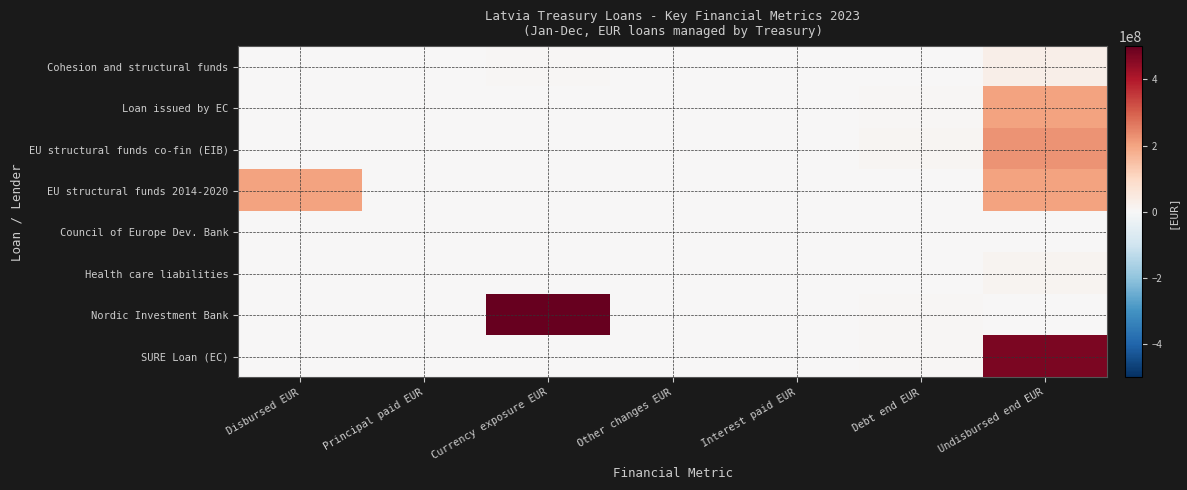

Reading left to right, extract all data points from this chart.

Cohesion and structural funds: Disbursed EUR=0.0	Principal paid EUR=0.0	Currency exposure EUR=4066115.0	Other changes EUR=0.0	Interest paid EUR=0.0	Debt end EUR=953423.4	Undisbursed end EUR=28462805.1
Loan issued by EC: Disbursed EUR=0.0	Principal paid EUR=0.0	Currency exposure EUR=0.0	Other changes EUR=0.0	Interest paid EUR=0.0	Debt end EUR=5750000.0	Undisbursed end EUR=200000000.0
EU structural funds co-fin (EIB): Disbursed EUR=0.0	Principal paid EUR=0.0	Currency exposure EUR=0.0	Other changes EUR=0.0	Interest paid EUR=0.0	Debt end EUR=9894000.0	Undisbursed end EUR=225000000.0
EU structural funds 2014-2020: Disbursed EUR=200000000.0	Principal paid EUR=0.0	Currency exposure EUR=0.0	Other changes EUR=0.0	Interest paid EUR=0.0	Debt end EUR=0.0	Undisbursed end EUR=200000000.0
Council of Europe Dev. Bank: Disbursed EUR=0.0	Principal paid EUR=0.0	Currency exposure EUR=2500000.0	Other changes EUR=0.0	Interest paid EUR=0.0	Debt end EUR=233000.0	Undisbursed end EUR=2500000.0
Health care liabilities: Disbursed EUR=0.0	Principal paid EUR=0.0	Currency exposure EUR=917468.3	Other changes EUR=0.0	Interest paid EUR=0.0	Debt end EUR=417293.7	Undisbursed end EUR=12771570.6
Nordic Investment Bank: Disbursed EUR=0.0	Principal paid EUR=0.0	Currency exposure EUR=498856082.4	Other changes EUR=0.0	Interest paid EUR=0.0	Debt end EUR=5389391.7	Undisbursed end EUR=0.0
SURE Loan (EC): Disbursed EUR=0.0	Principal paid EUR=0.0	Currency exposure EUR=0.0	Other changes EUR=0.0	Interest paid EUR=0.0	Debt end EUR=4983250.0	Undisbursed end EUR=472000000.0